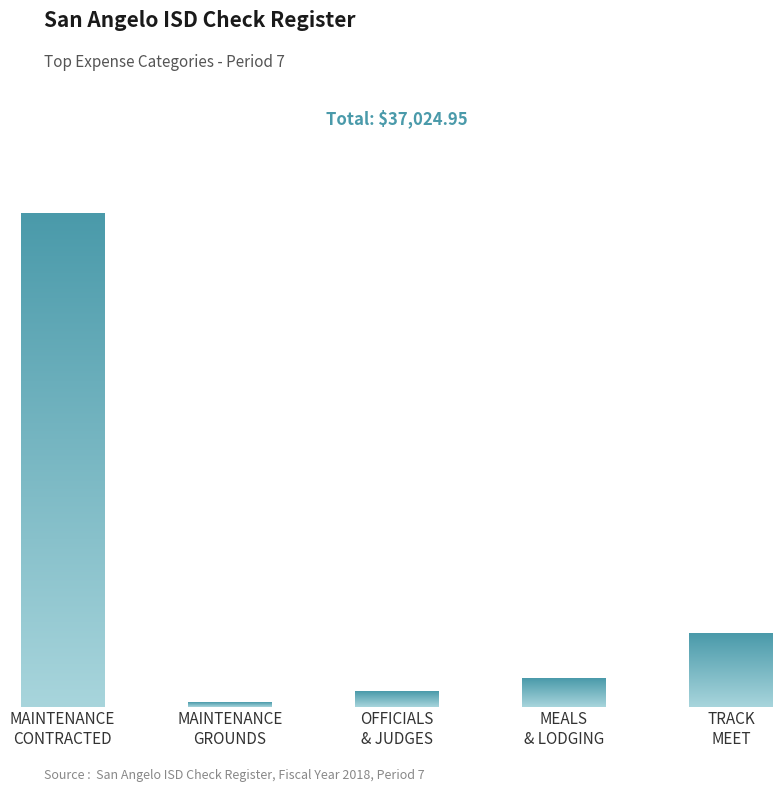

What is the label of the 1st bar from the left?

MAINTENANCE
CONTRACTED